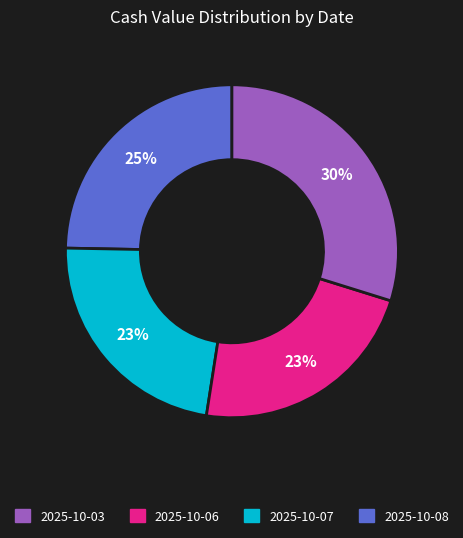

How many segments does this pie chart have?

4